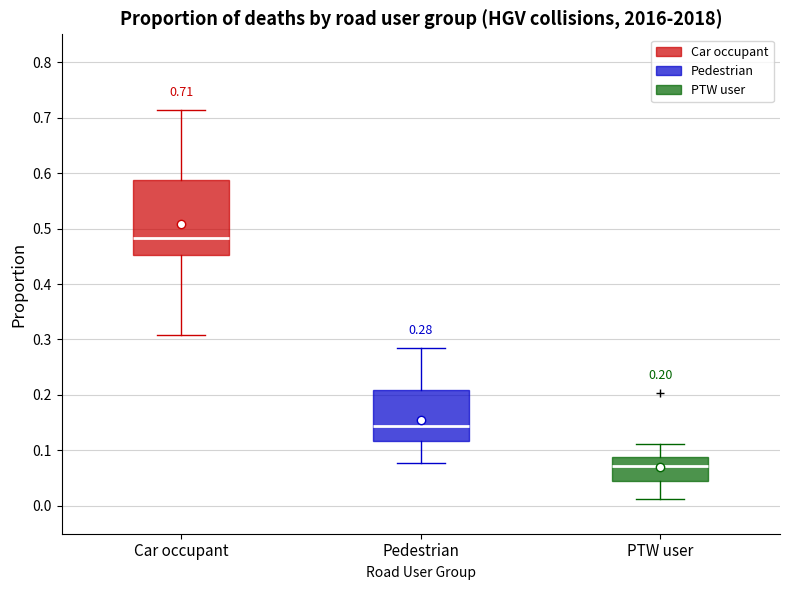

Which box is the tallest, from its lower edge to its upper edge?

Car occupant